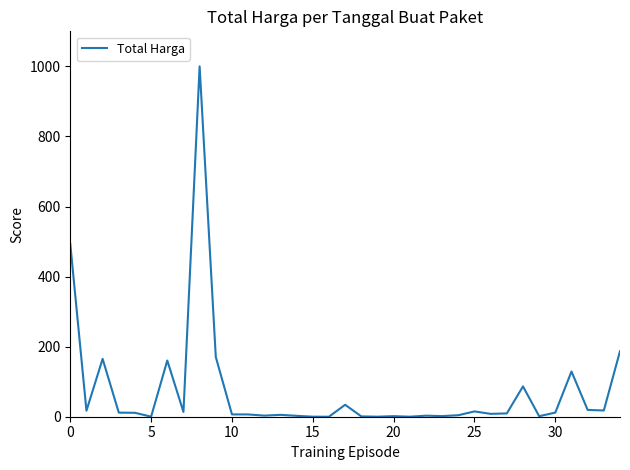

What is the greatest value displayed?

1000.0